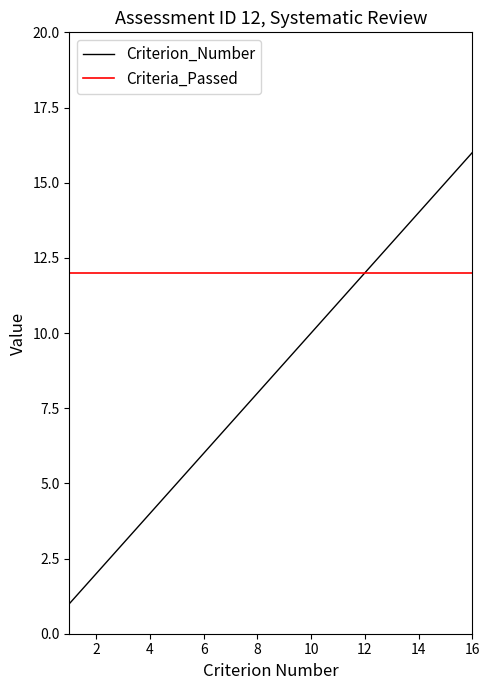

How many lines are shown in the chart?

2